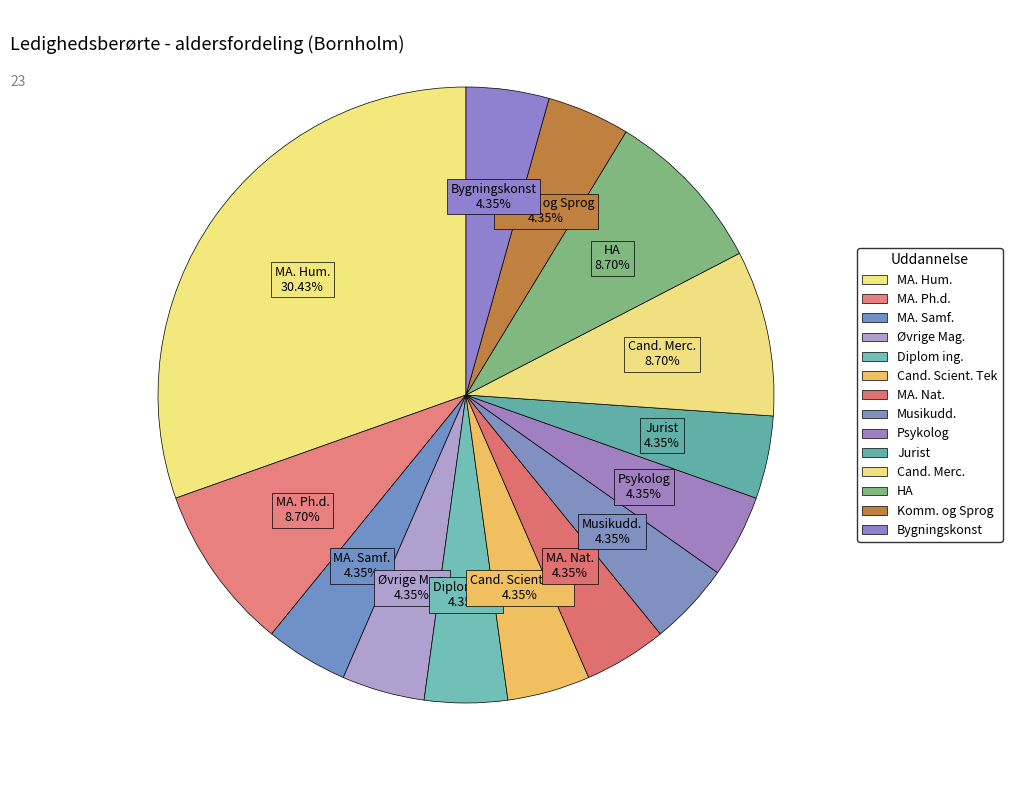

Count the number of slices in the pie.

14